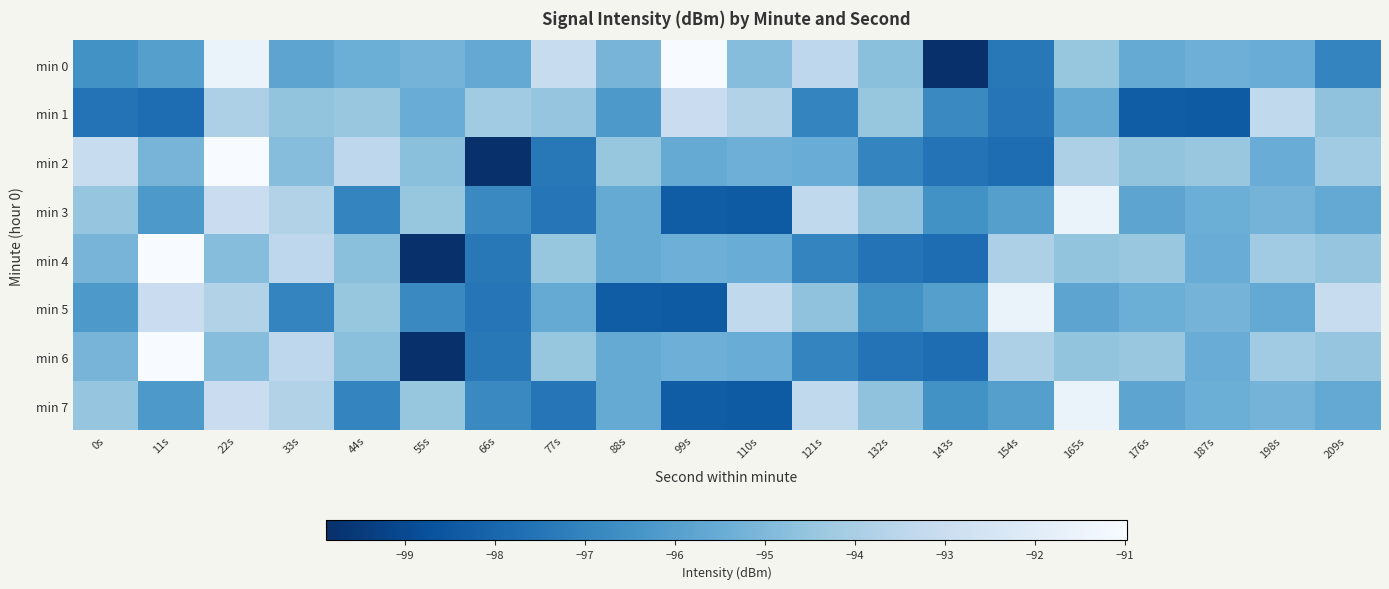

Which series has the largest range (max minus min)?

min 0